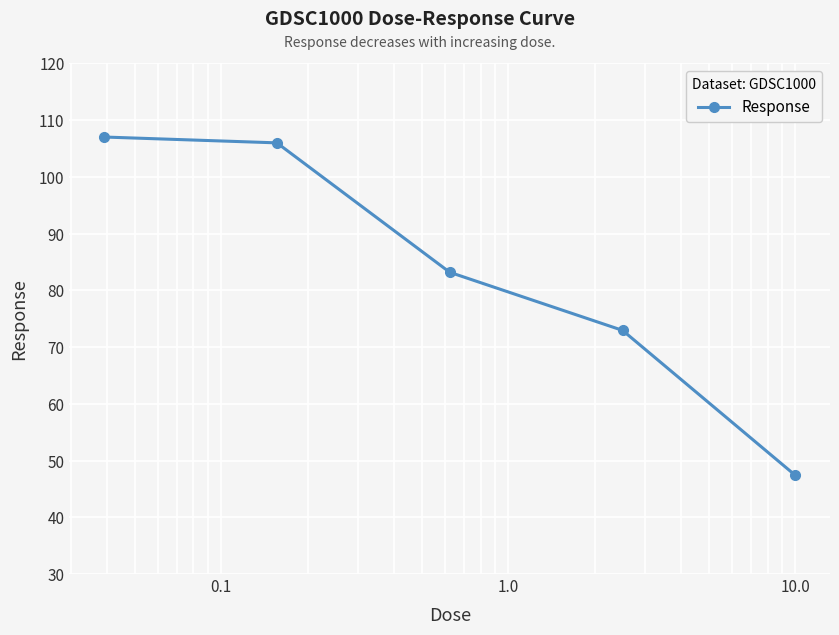

What is the greatest value displayed?

107.0